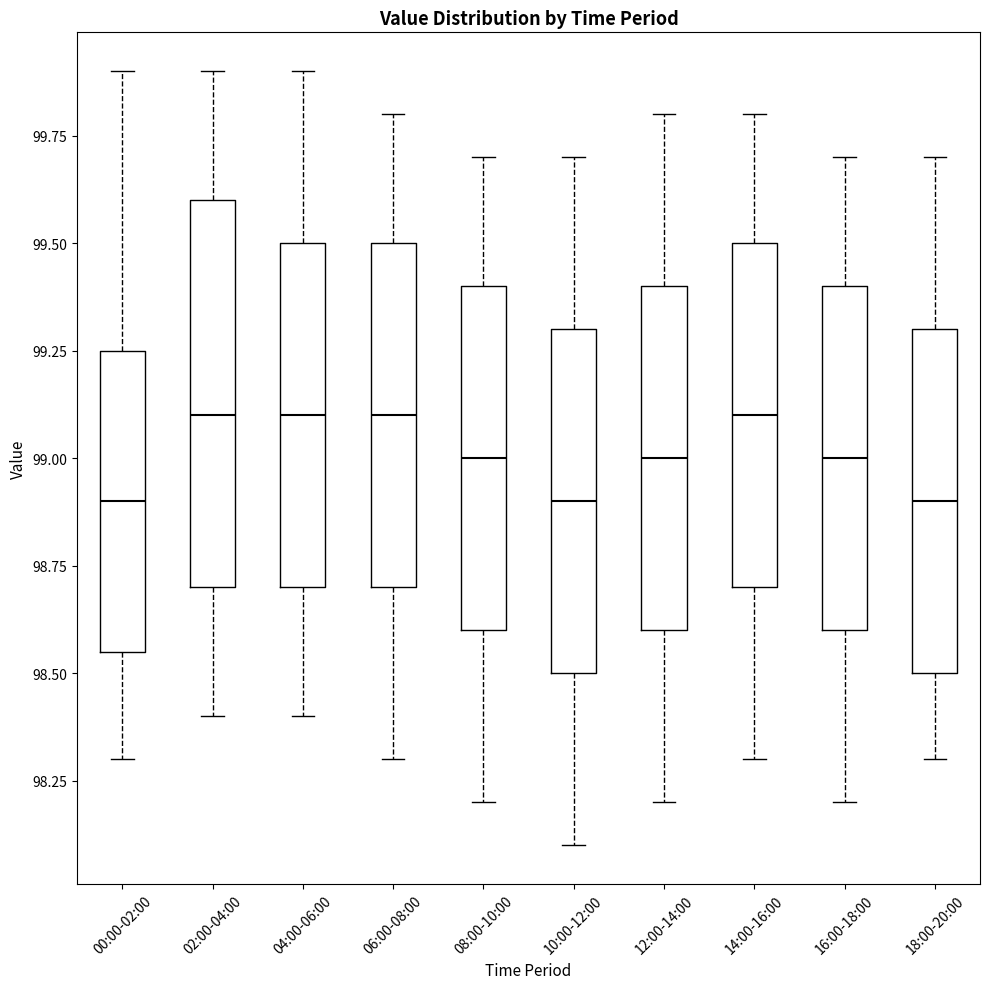

Which box is the tallest, from its lower edge to its upper edge?

02:00-04:00